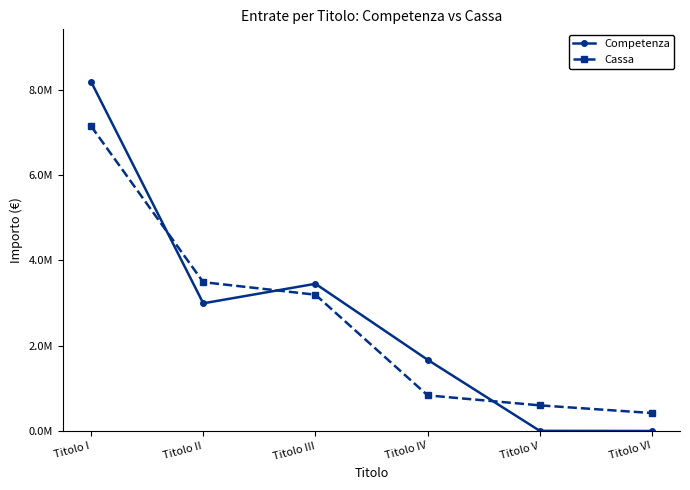

What is the value of the Cassa point at the 6th from the left?

420000.0